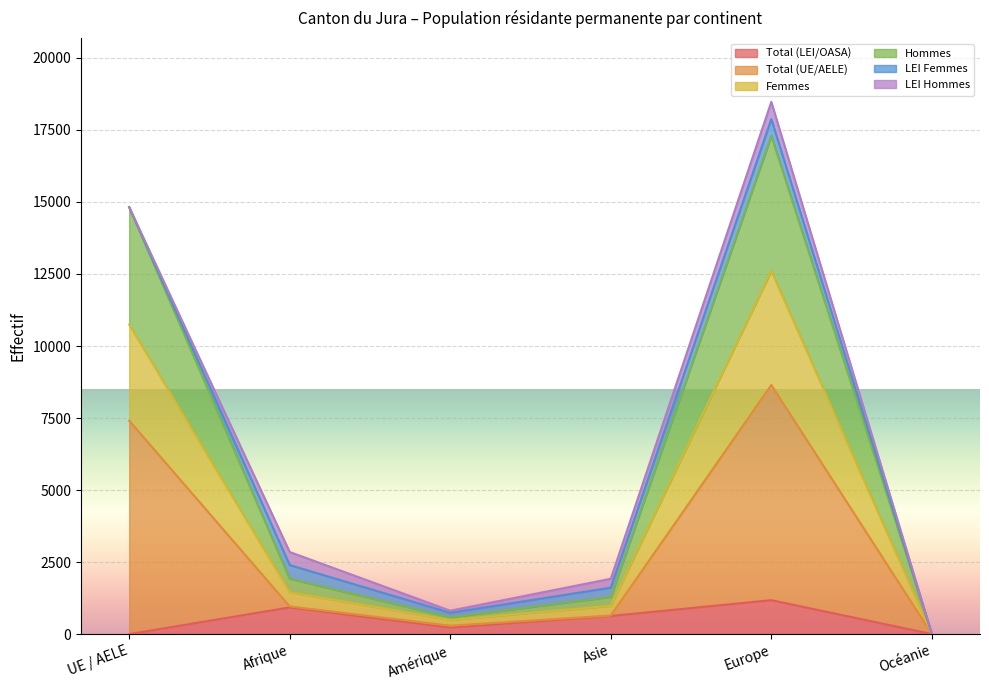

True or false: Total (LEI/OASA) and Femmes cross at least once.

False